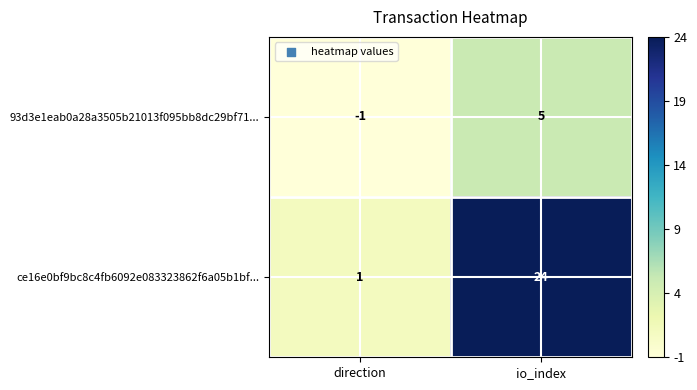

What is the sum of the ce16e0bf9bc8c4fb6092e083323862f6a05b1bf... values at io_index and direction?

25